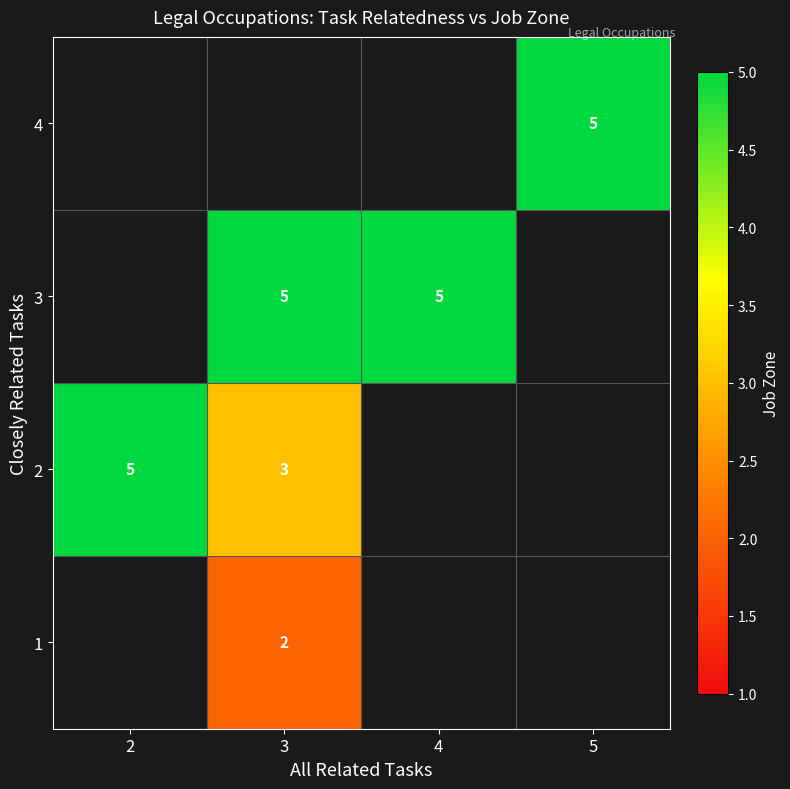

What is the smallest value displayed?

2.0